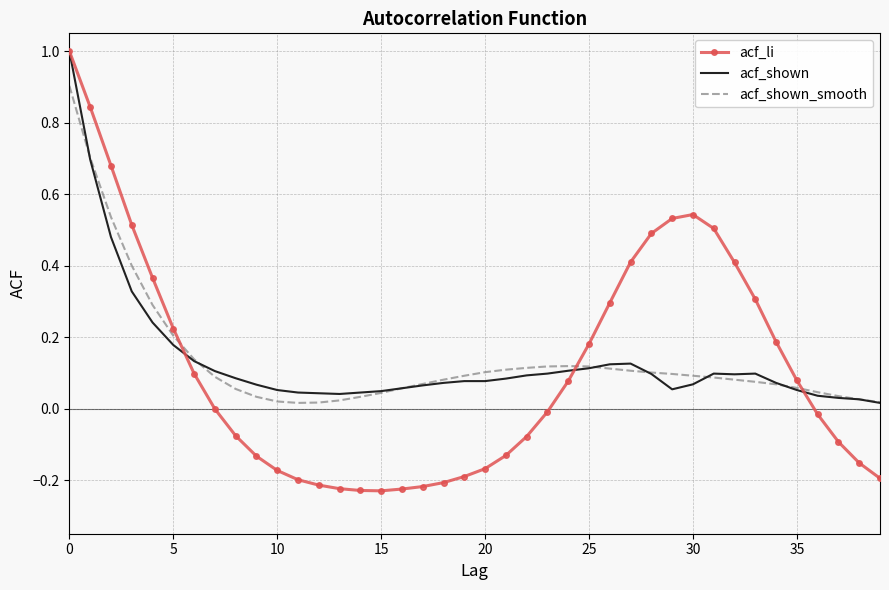

Count the number of categories in the chart.

40